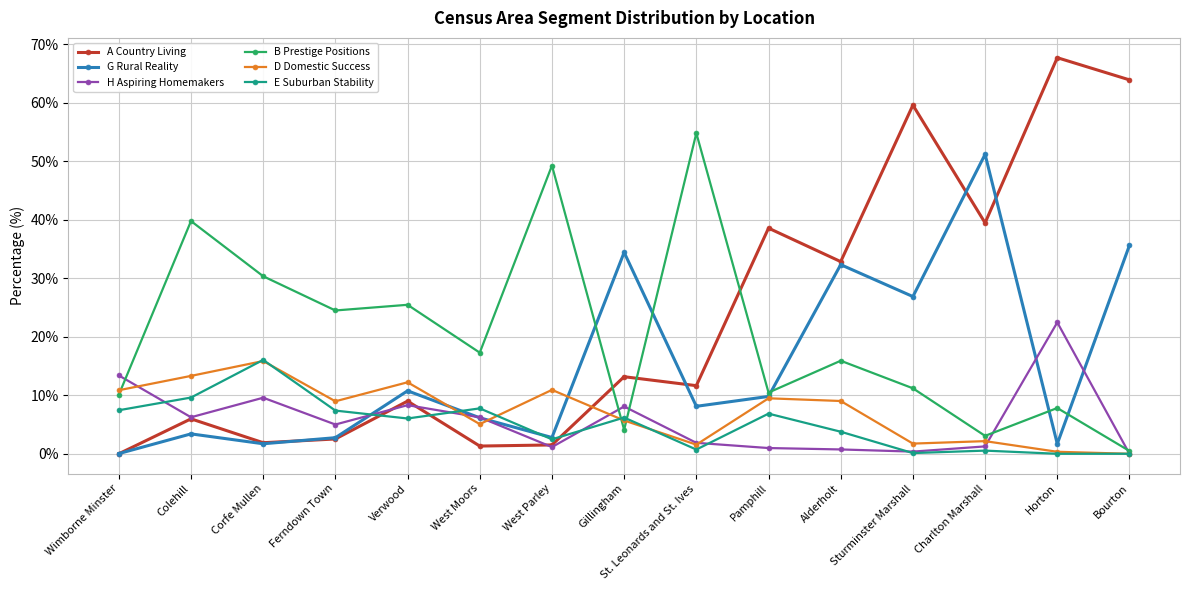

Which series ends up on top after the final intersection of A Country Living and E Suburban Stability?

A Country Living